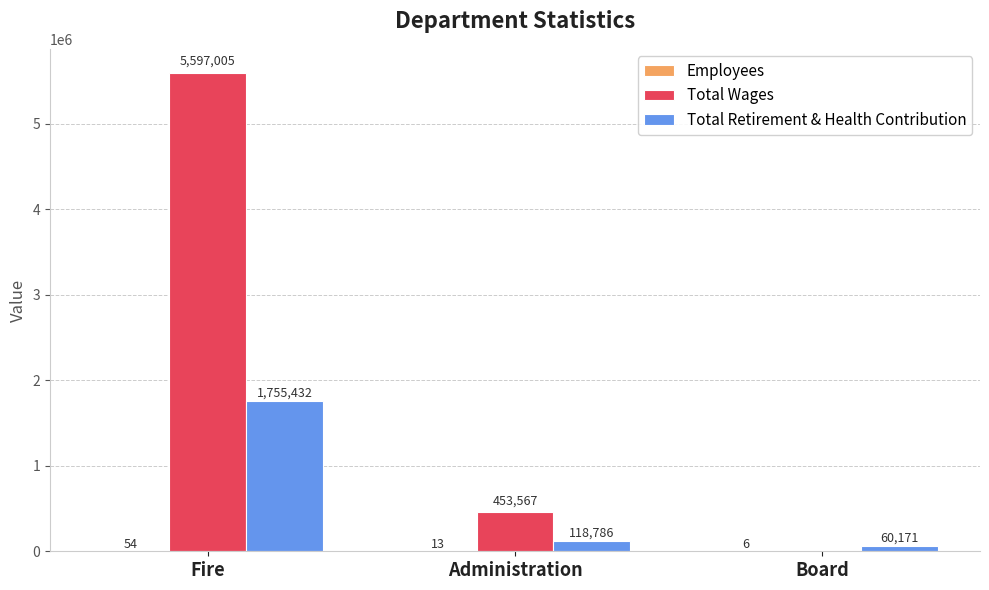

True or false: Total Wages has a value of 5597005 at Fire.

True